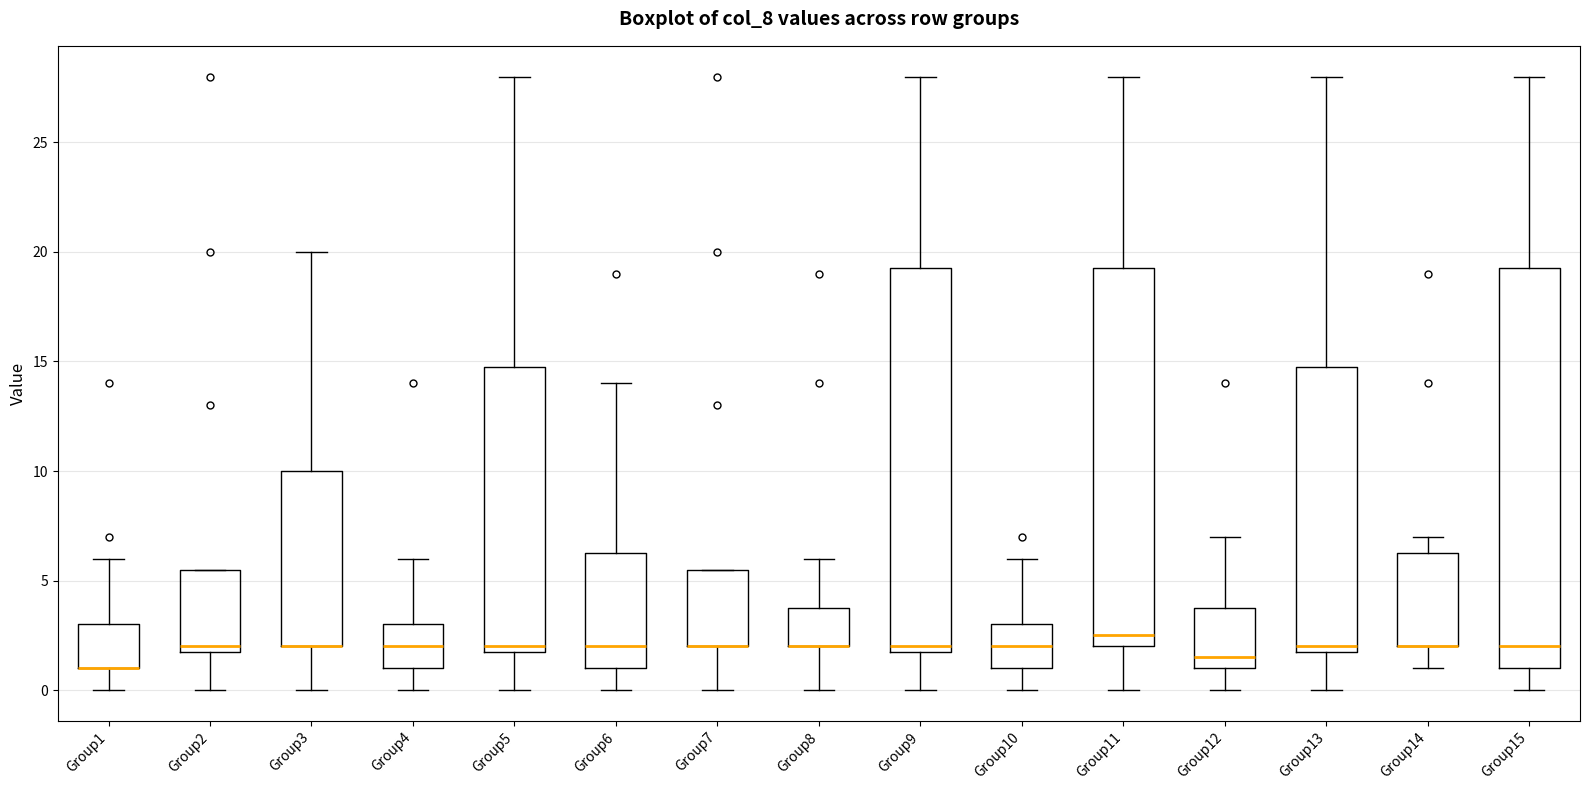

Where does the upper whisker of the box for Group1 end on the y-axis? The values are not printed on the chart, so give them approximately, as read against the axis.

6.0